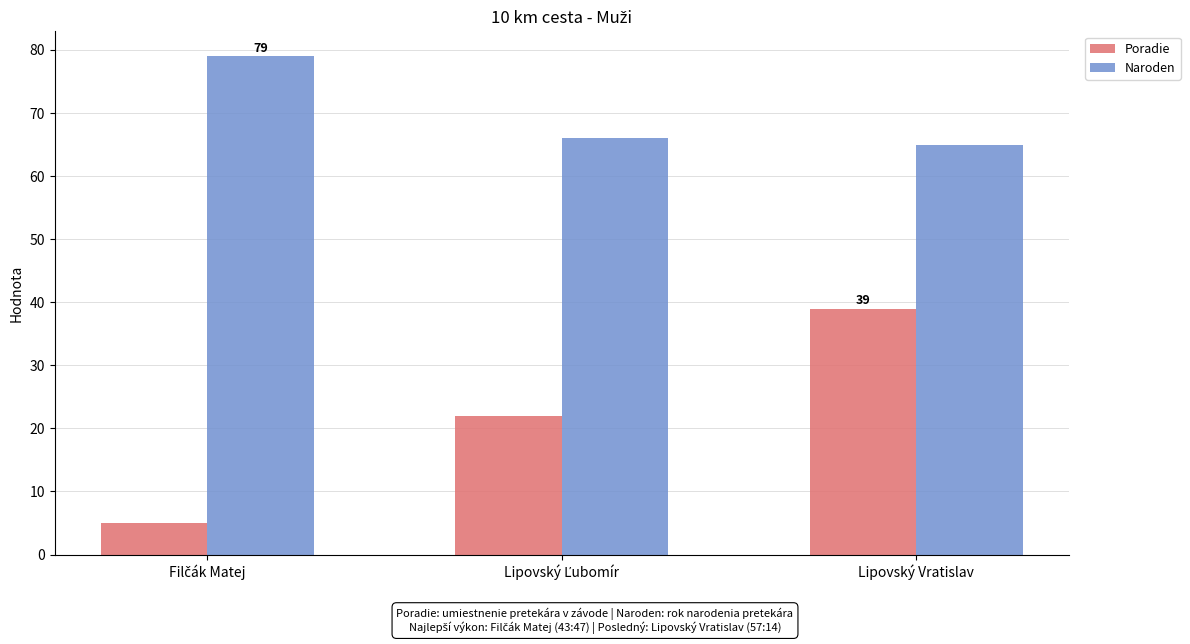

How many bars are there in total?

6